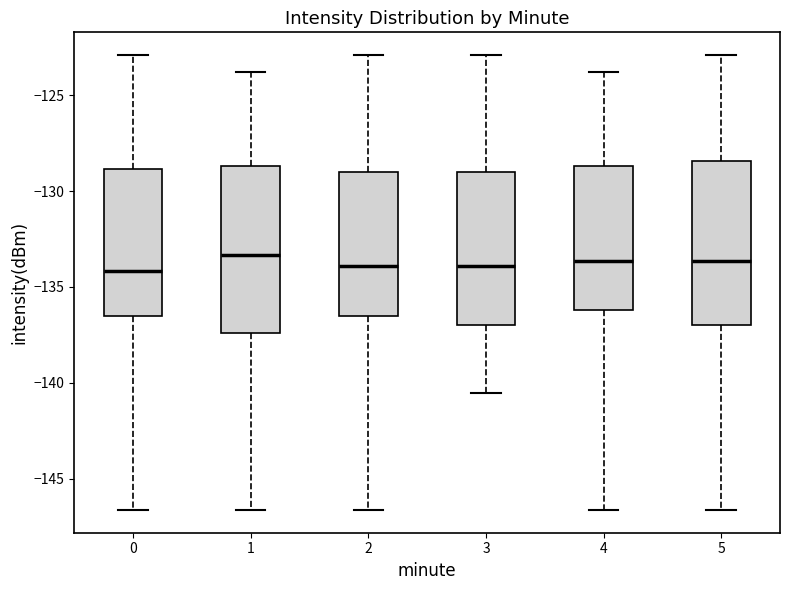

Reading left to right, transcribe this box plot: for each box, give where its median line is, the range the box spans, and where its two whiskers end, as read against the y-axis. The values are not printed on the chart, so give them approximately, as read against the axis.

0: median -134.0, box -136.5 to -129.0, whiskers -146.5 to -123.0
1: median -133.5, box -137.5 to -128.5, whiskers -146.5 to -124.0
2: median -134.0, box -136.5 to -129.0, whiskers -146.5 to -123.0
3: median -134.0, box -137.0 to -129.0, whiskers -140.5 to -123.0
4: median -133.5, box -136.0 to -128.5, whiskers -146.5 to -124.0
5: median -133.5, box -137.0 to -128.5, whiskers -146.5 to -123.0